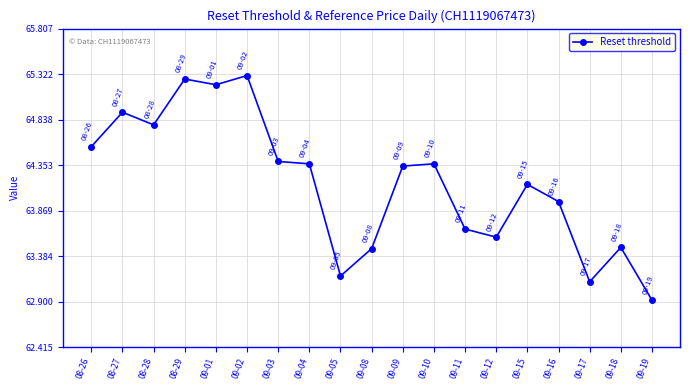

At which label does the data first exceed 64?

08-26